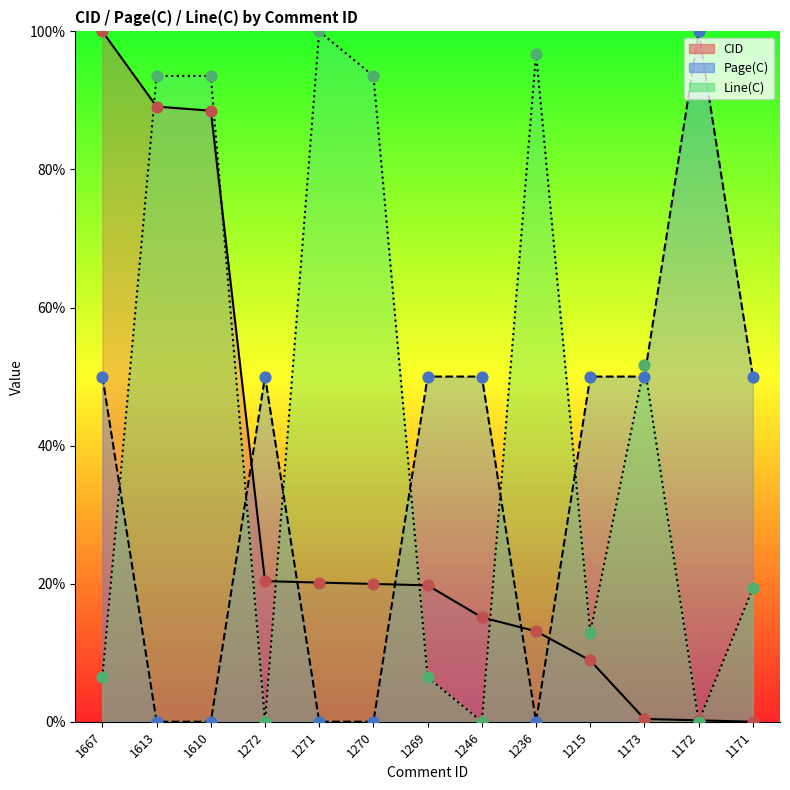

Which series contains the lowest Y value?

CID